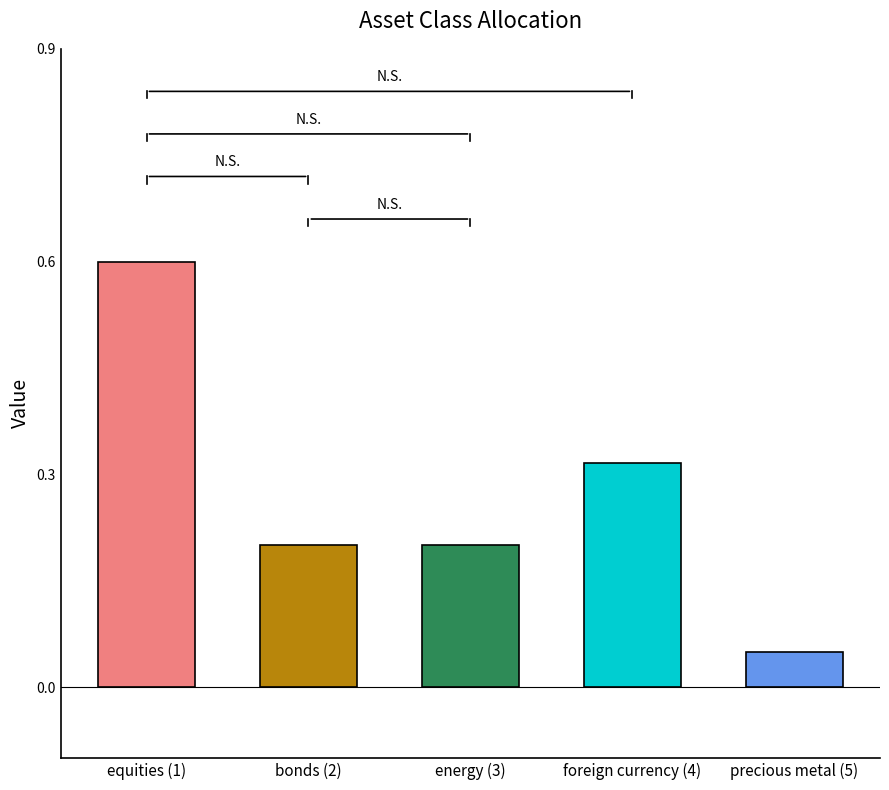

The value at bonds (2) is 0.2. True or false?

True